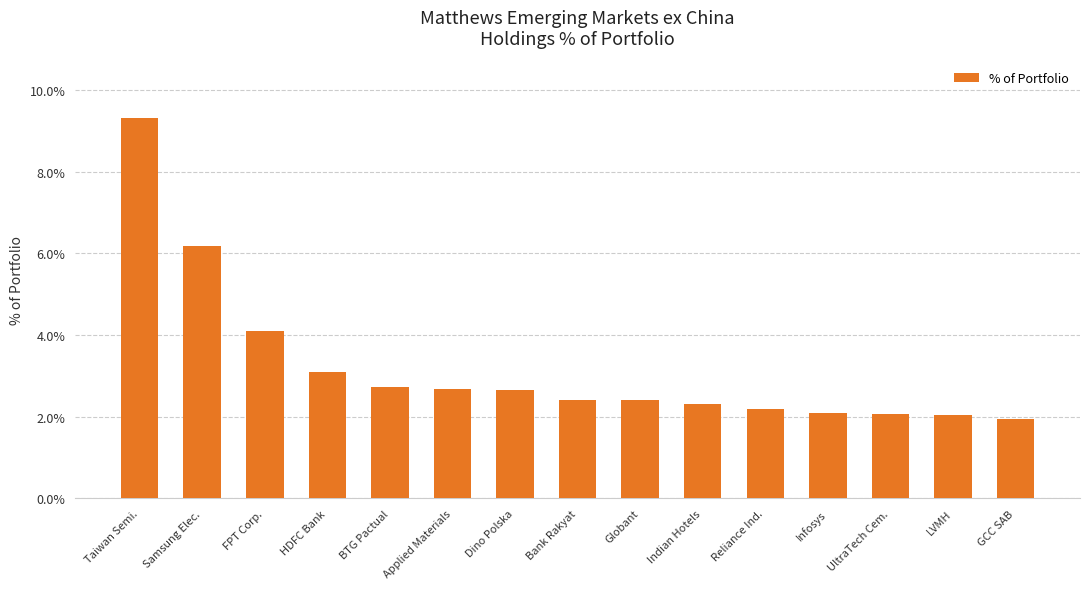

What is the sum of the values at BTG Pactual and Applied Materials?

5.4